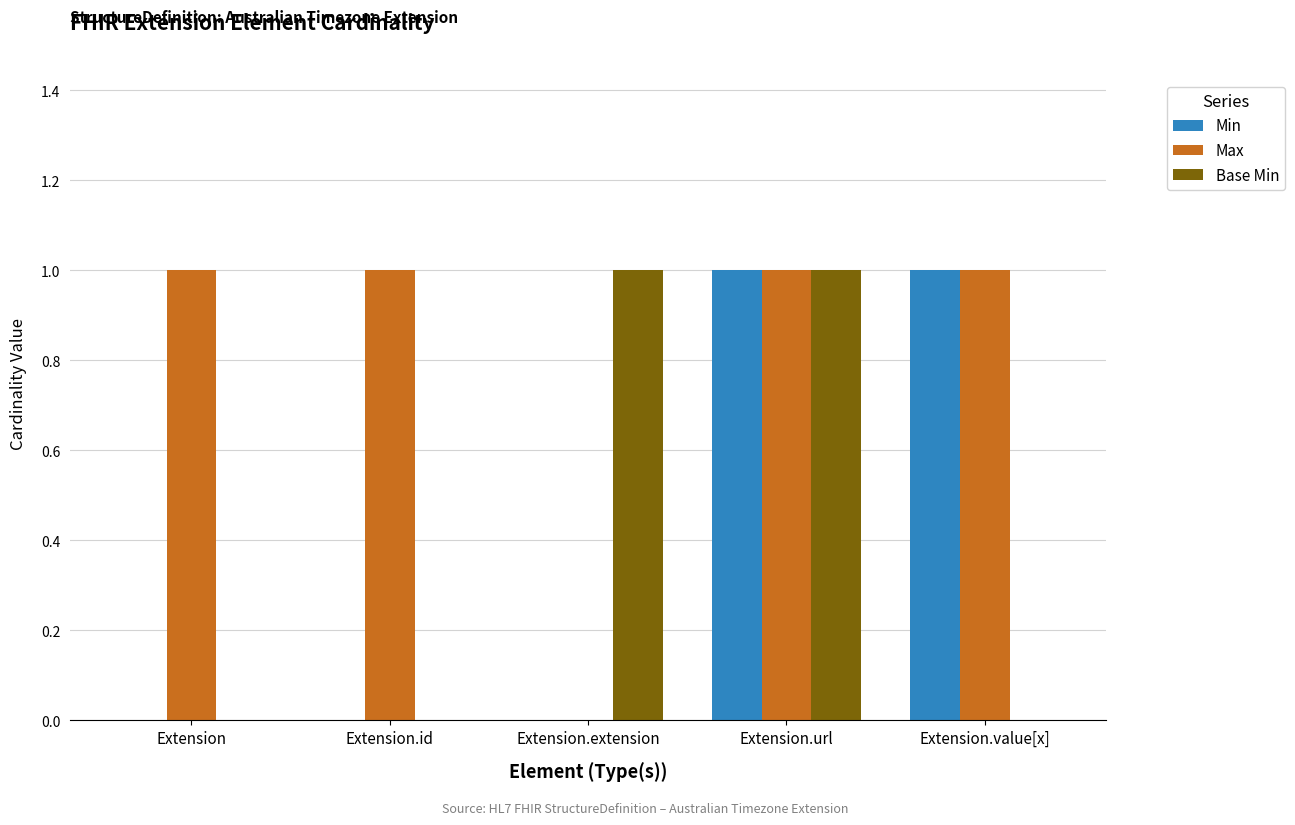

Which series has the largest total across all categories?

Max